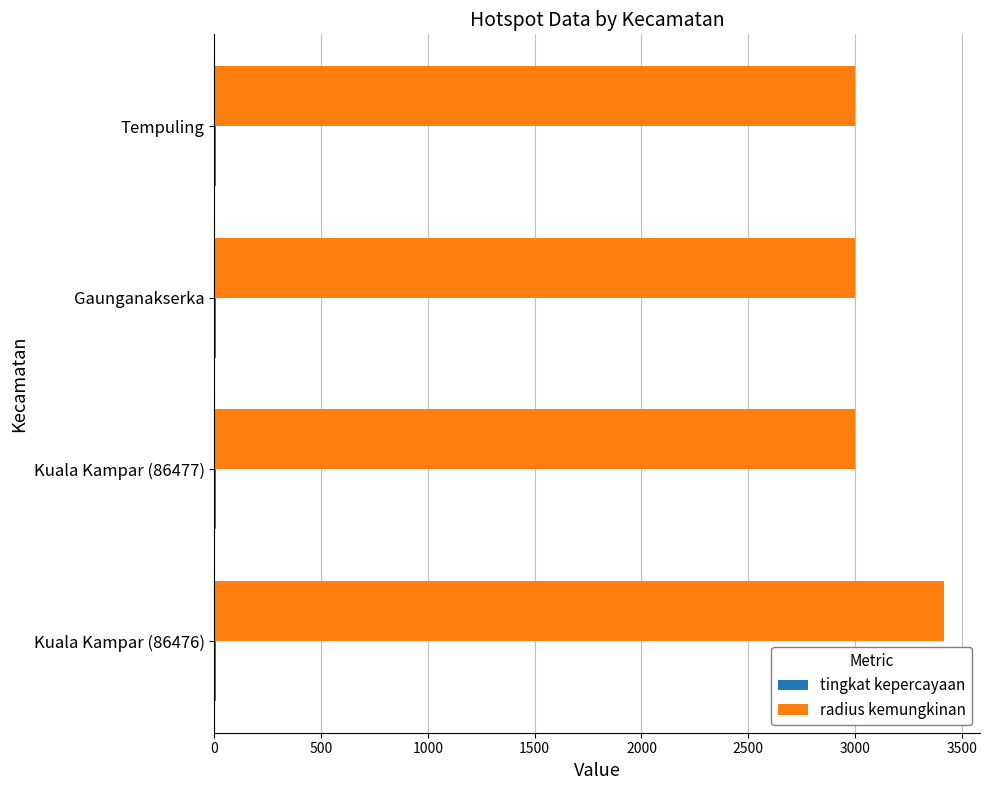

What is the sum of all radius kemungkinan values?

12414